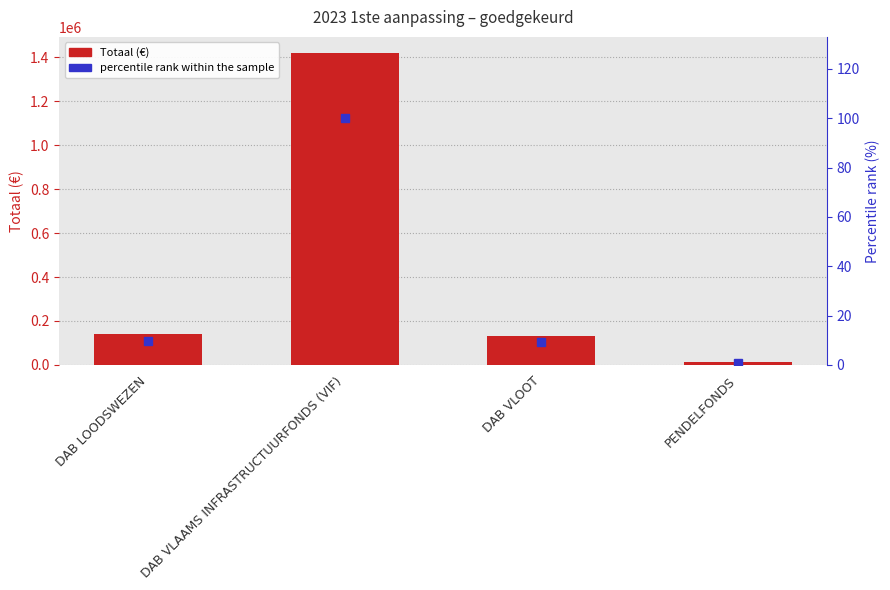

Reading left to right, what are all the values shown in this chart?

Totaal: 139943.0	1421721.0	131277.0	11573.0
percentile rank within the sample: 9.8	100.0	9.2	0.8